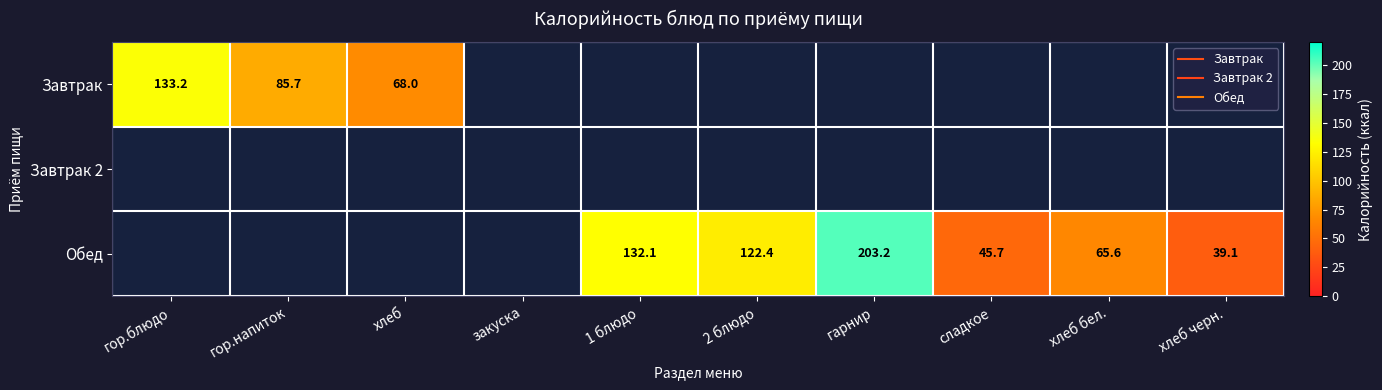

Count the number of categories in the chart.

10